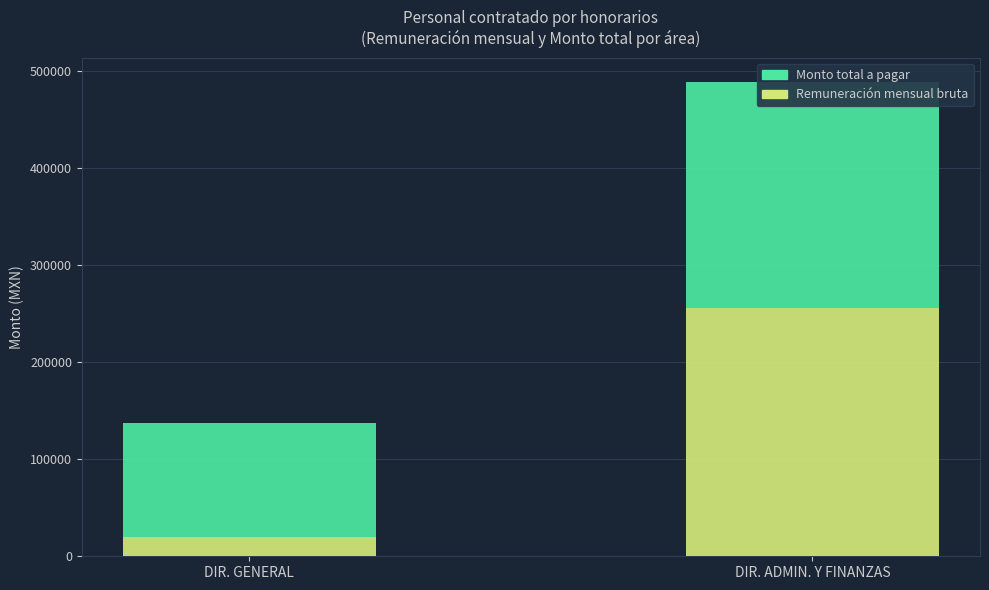

The Monto total a pagar series shows 233489.5 at DIR. ADMIN. Y FINANZAS. True or false?

True